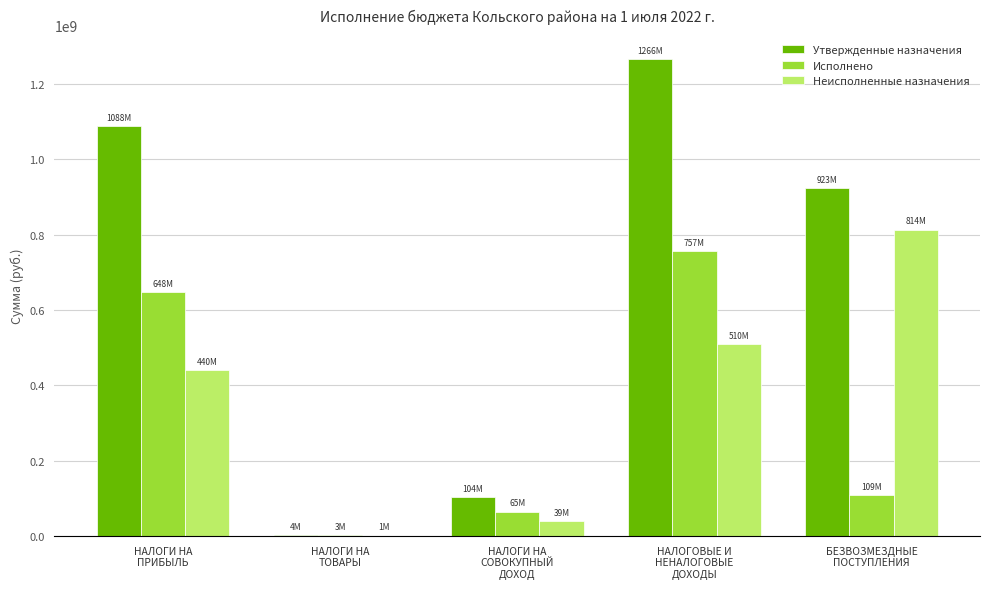

What is the greatest value displayed?

1266365700.0